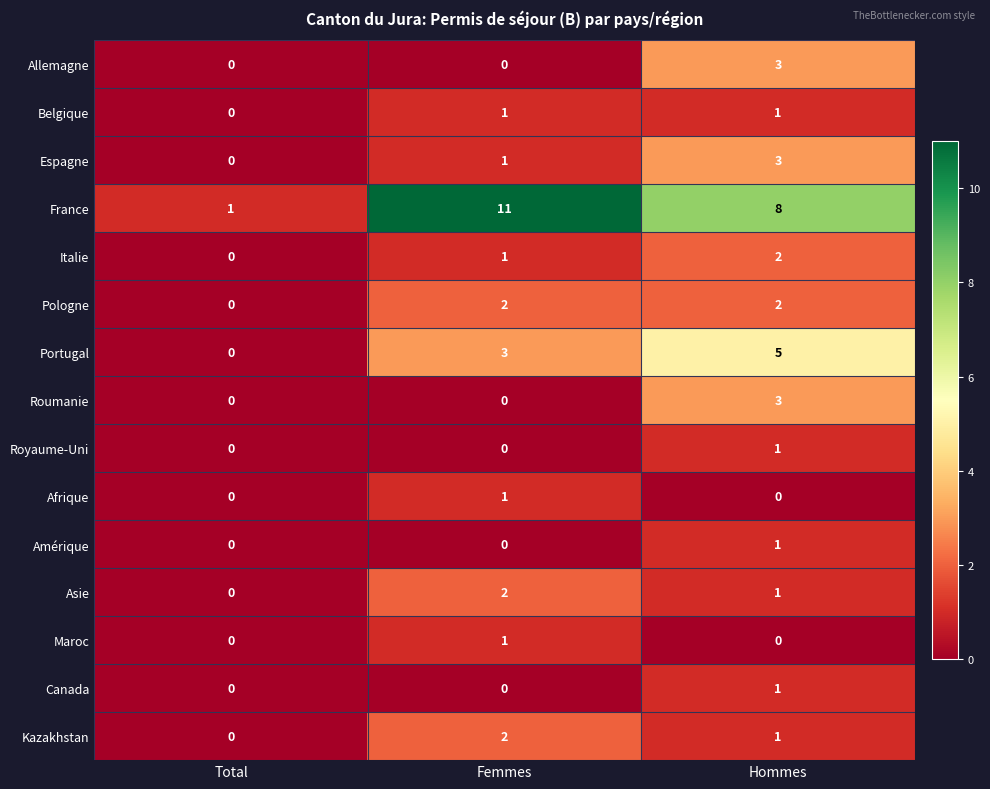

Is it true that Roumanie equals 1 at Total?

False